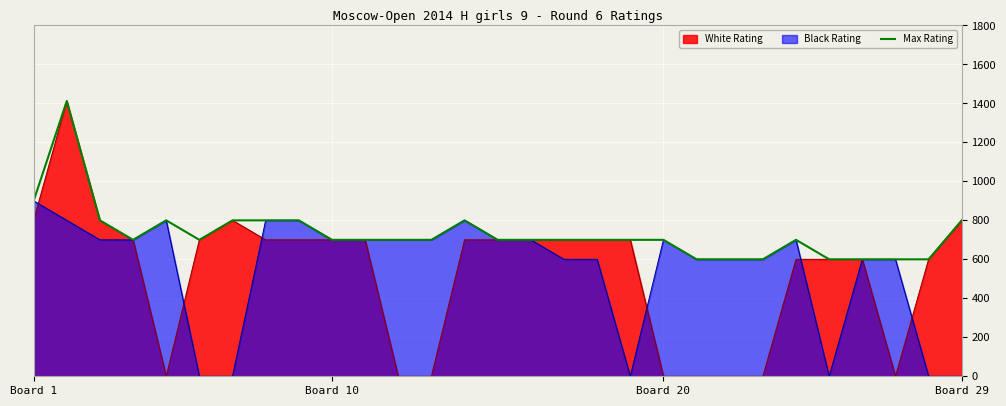

The value of Black Rating at Board 10 is 353. True or false?

False